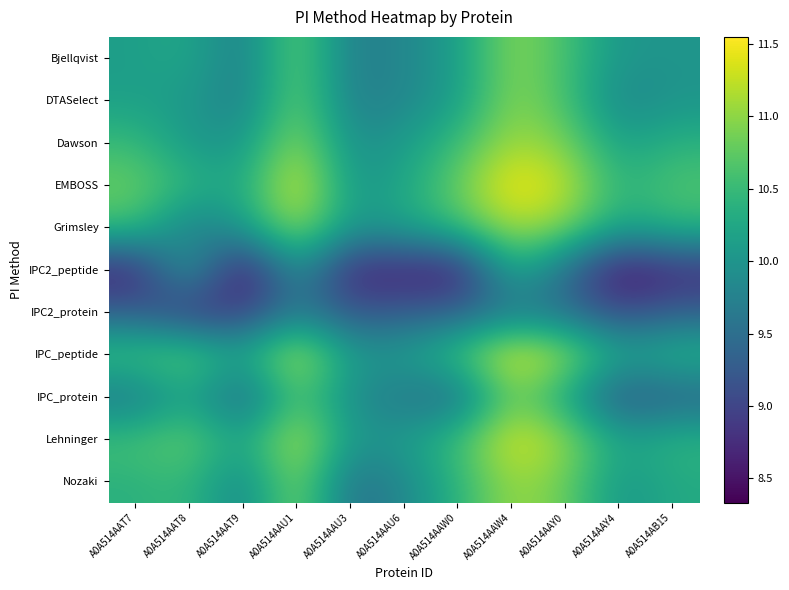

Reading left to right, extract all data points from this chart.

Bjellqvist: A0A514AAT7=10.1	A0A514AAT8=10.3	A0A514AAT9=9.7	A0A514AAU1=10.9	A0A514AAU3=9.7	A0A514AAU6=9.8	A0A514AAW0=10.1	A0A514AAW4=11.0	A0A514AAY0=10.6	A0A514AAY4=10.0	A0A514AB15=10.0
DTASelect: A0A514AAT7=10.1	A0A514AAT8=10.1	A0A514AAT9=9.7	A0A514AAU1=10.9	A0A514AAU3=9.7	A0A514AAU6=9.8	A0A514AAW0=10.1	A0A514AAW4=11.0	A0A514AAY0=10.6	A0A514AAY4=9.8	A0A514AB15=10.0
Dawson: A0A514AAT7=10.5	A0A514AAT8=10.0	A0A514AAT9=10.0	A0A514AAU1=11.1	A0A514AAU3=9.9	A0A514AAU6=10.1	A0A514AAW0=10.5	A0A514AAW4=11.1	A0A514AAY0=10.9	A0A514AAY4=10.1	A0A514AB15=10.4
EMBOSS: A0A514AAT7=10.8	A0A514AAT8=10.4	A0A514AAT9=10.2	A0A514AAU1=11.5	A0A514AAU3=10.0	A0A514AAU6=10.2	A0A514AAW0=10.8	A0A514AAW4=11.6	A0A514AAY0=11.3	A0A514AAY4=10.4	A0A514AB15=10.7
Grimsley: A0A514AAT7=10.6	A0A514AAT8=9.7	A0A514AAT9=10.1	A0A514AAU1=11.1	A0A514AAU3=10.0	A0A514AAU6=10.2	A0A514AAW0=10.6	A0A514AAW4=11.2	A0A514AAY0=10.9	A0A514AAY4=10.2	A0A514AB15=10.4
IPC2_peptide: A0A514AAT7=8.6	A0A514AAT8=10.2	A0A514AAT9=8.3	A0A514AAU1=10.1	A0A514AAU3=8.6	A0A514AAU6=8.7	A0A514AAW0=8.5	A0A514AAW4=10.3	A0A514AAY0=9.5	A0A514AAY4=8.4	A0A514AB15=8.7
IPC2_protein: A0A514AAT7=9.3	A0A514AAT8=8.8	A0A514AAT9=8.9	A0A514AAU1=9.7	A0A514AAU3=9.2	A0A514AAU6=9.3	A0A514AAW0=9.4	A0A514AAW4=9.6	A0A514AAY0=9.5	A0A514AAY4=9.0	A0A514AB15=9.3
IPC_peptide: A0A514AAT7=10.6	A0A514AAT8=10.8	A0A514AAT9=10.2	A0A514AAU1=11.3	A0A514AAU3=10.0	A0A514AAU6=10.1	A0A514AAW0=10.6	A0A514AAW4=11.5	A0A514AAY0=11.1	A0A514AAY4=10.2	A0A514AB15=10.4
IPC_protein: A0A514AAT7=9.6	A0A514AAT8=10.2	A0A514AAT9=9.3	A0A514AAU1=10.7	A0A514AAU3=9.9	A0A514AAU6=9.6	A0A514AAW0=9.4	A0A514AAW4=10.9	A0A514AAY0=10.2	A0A514AAY4=9.2	A0A514AB15=9.3
Lehninger: A0A514AAT7=10.6	A0A514AAT8=10.8	A0A514AAT9=10.2	A0A514AAU1=11.3	A0A514AAU3=10.0	A0A514AAU6=10.1	A0A514AAW0=10.6	A0A514AAW4=11.4	A0A514AAY0=11.1	A0A514AAY4=10.2	A0A514AB15=10.4
Nozaki: A0A514AAT7=10.4	A0A514AAT8=10.5	A0A514AAT9=9.8	A0A514AAU1=11.0	A0A514AAU3=9.5	A0A514AAU6=9.8	A0A514AAW0=10.4	A0A514AAW4=11.1	A0A514AAY0=10.8	A0A514AAY4=10.0	A0A514AB15=10.3